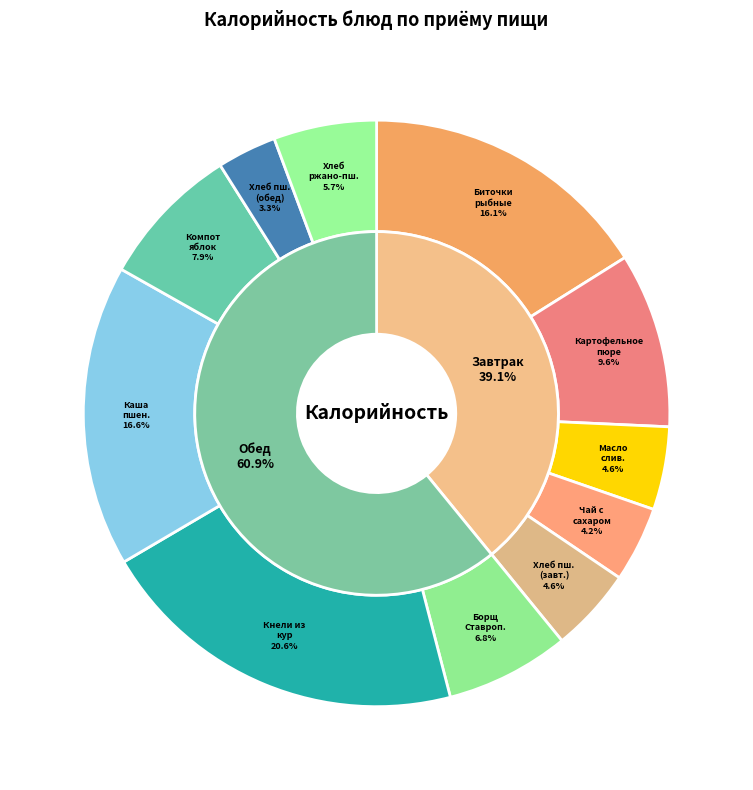

Is Хлеб ржано-пшеничный the majority of the pie?

No